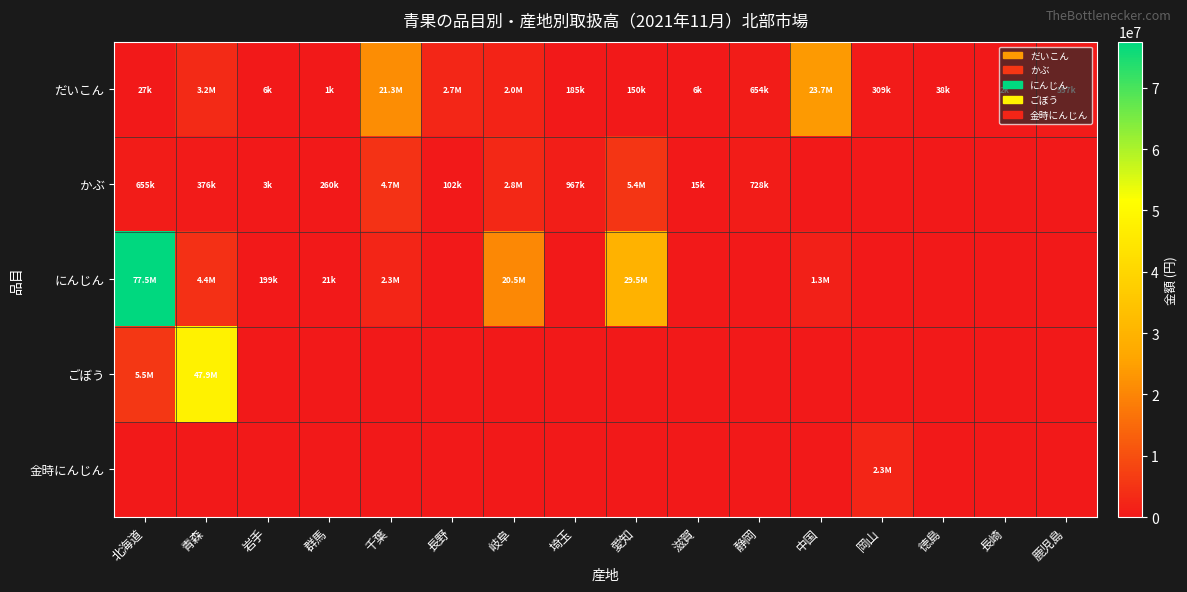

At how many categories does at least one series exceed 76722872?

1